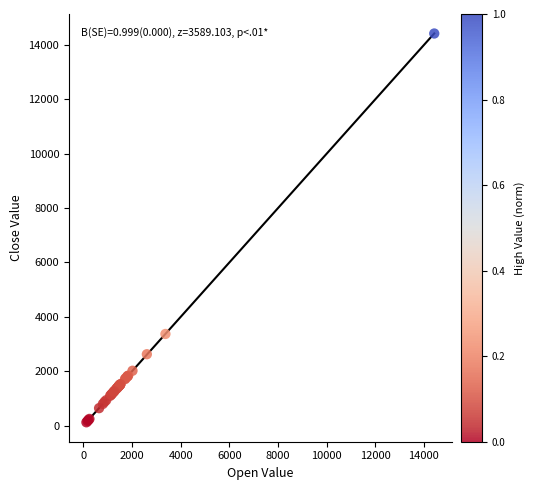

What Y value in the scatter plot is closest to 7268?

3367.5